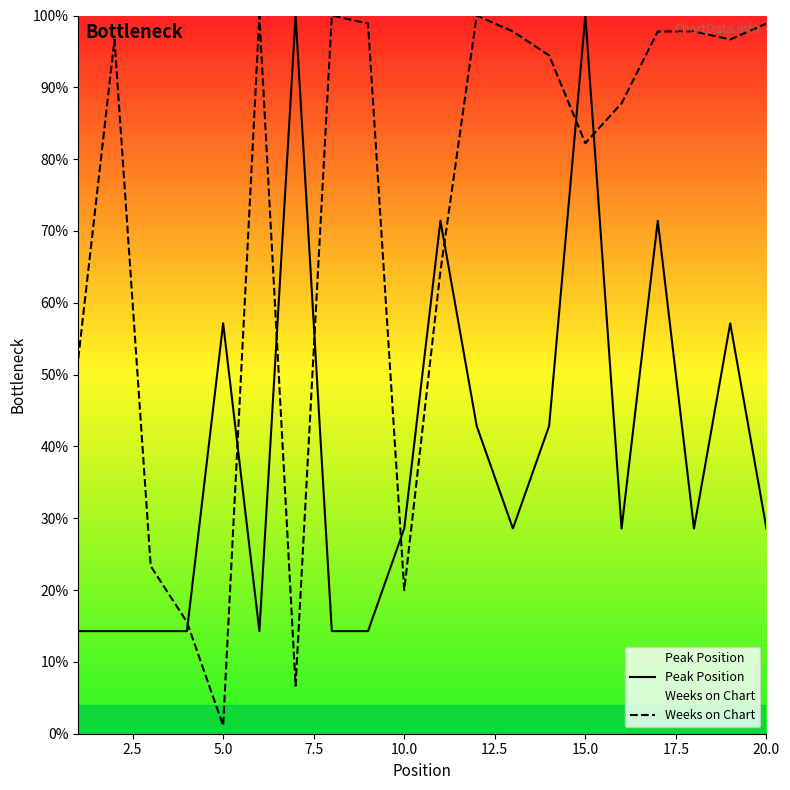

At which category does the chart reach its minimum across all series?

5.0